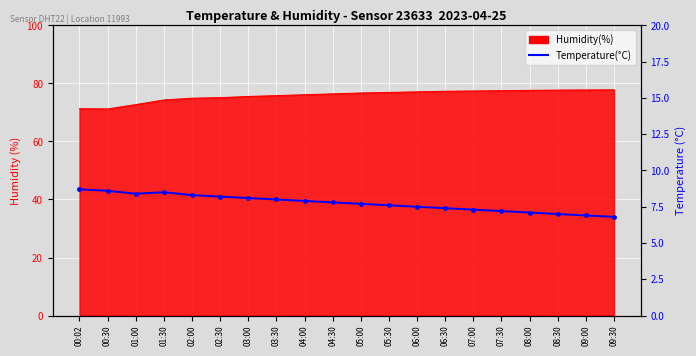

The chart shows a value of 9.5 at 07:00. True or false?

False